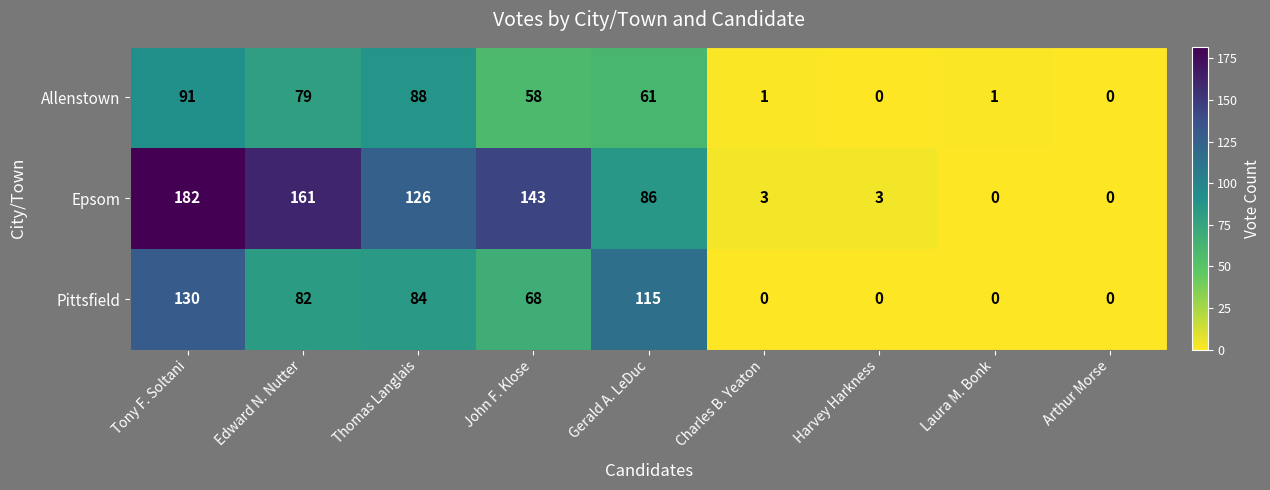

List the series in order of their overall mean, lowest first.

Allenstown, Pittsfield, Epsom